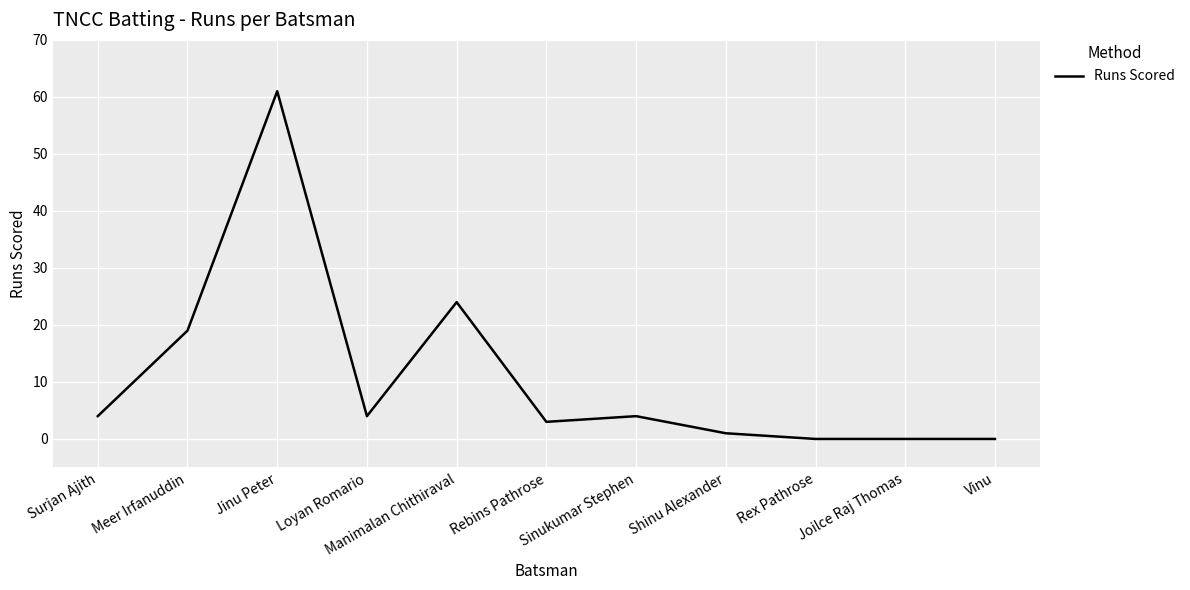

At which category does the data reach its first local valley?

Loyan Romario